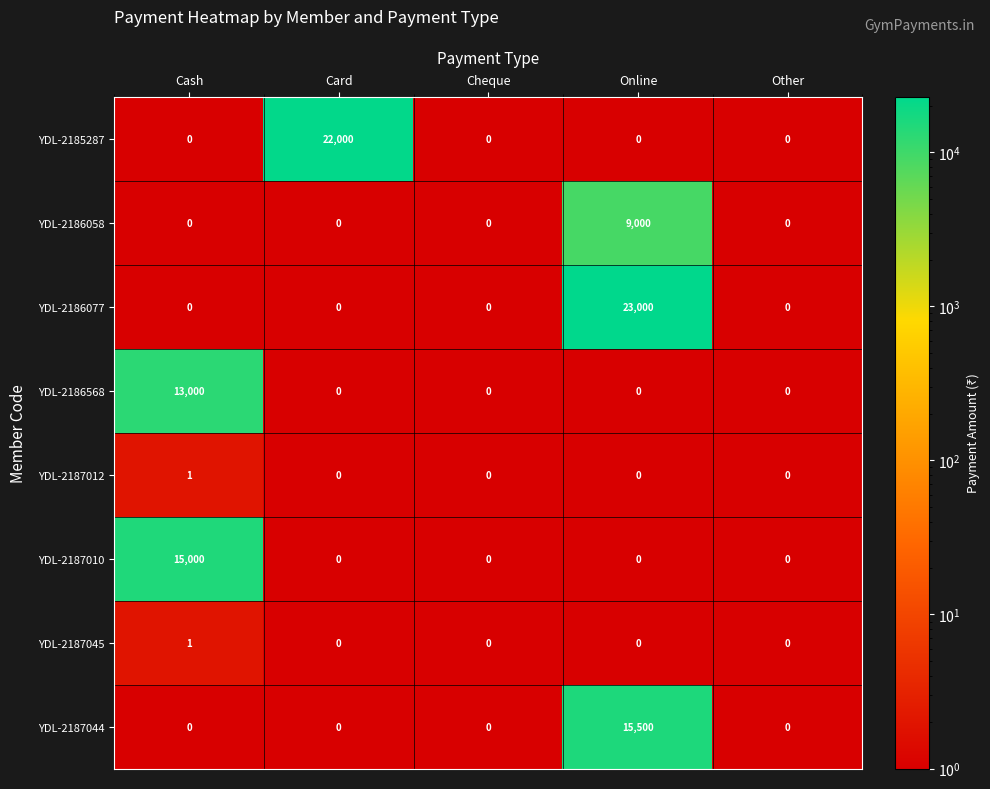

Count the number of categories in the chart.

5